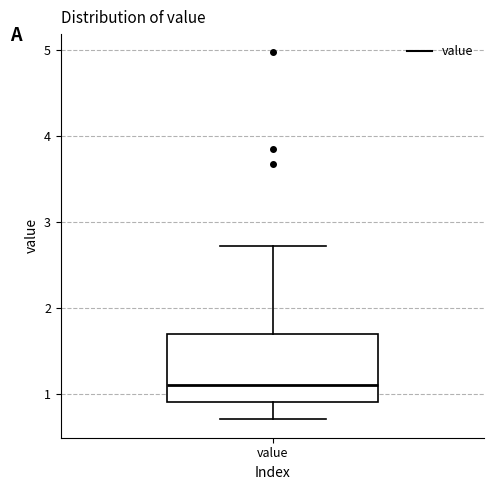

Transcribe this box plot: give where the median line is, the range the box spans, and where the two whiskers end, as read against the y-axis. The values are not printed on the chart, so give them approximately, as read against the axis.

median 1.1, box 0.9 to 1.7, whiskers 0.7 to 2.7